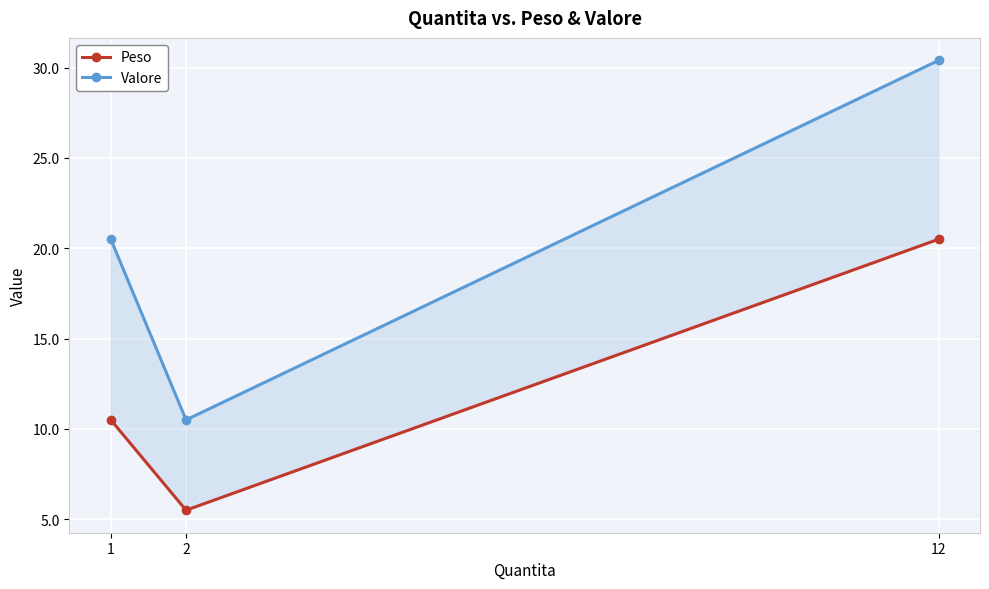

How many values in the Valore series exceed 20?

2